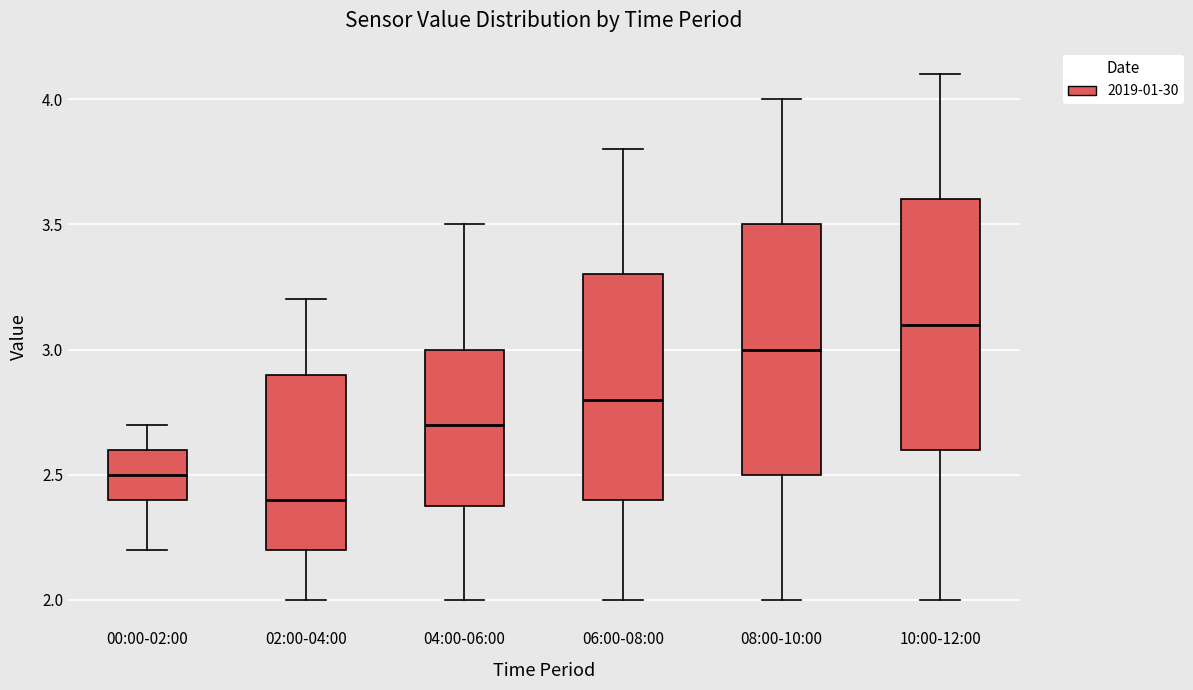

Where does the upper whisker of the box for 04:00-06:00 end on the y-axis? The values are not printed on the chart, so give them approximately, as read against the axis.

3.5